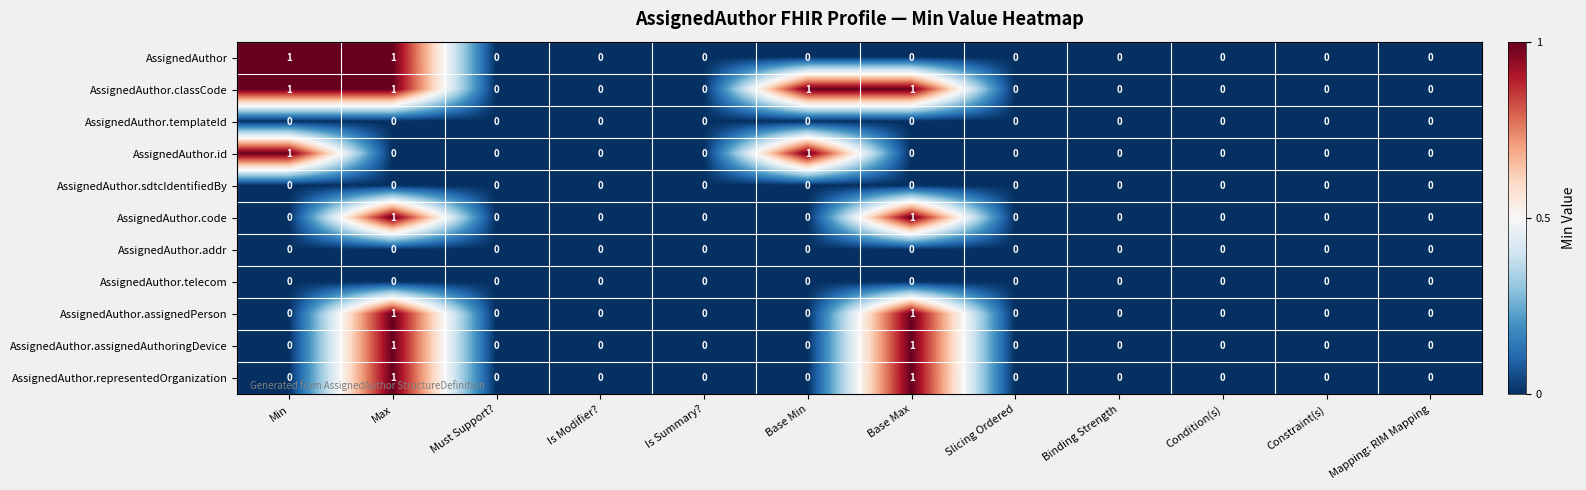

At which category is the sum across all series the highest?

Max